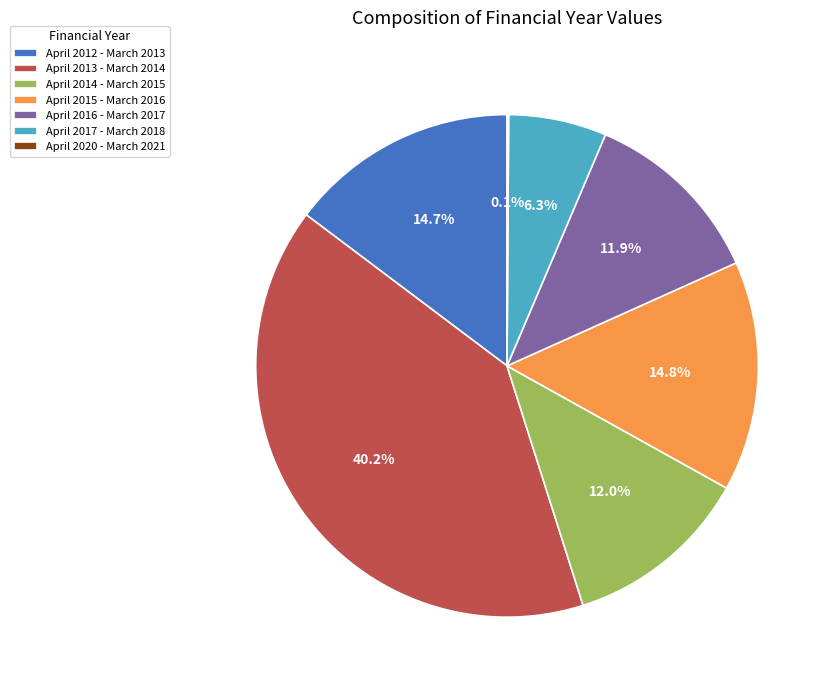

What is the largest slice in the pie chart?

April 2013 - March 2014